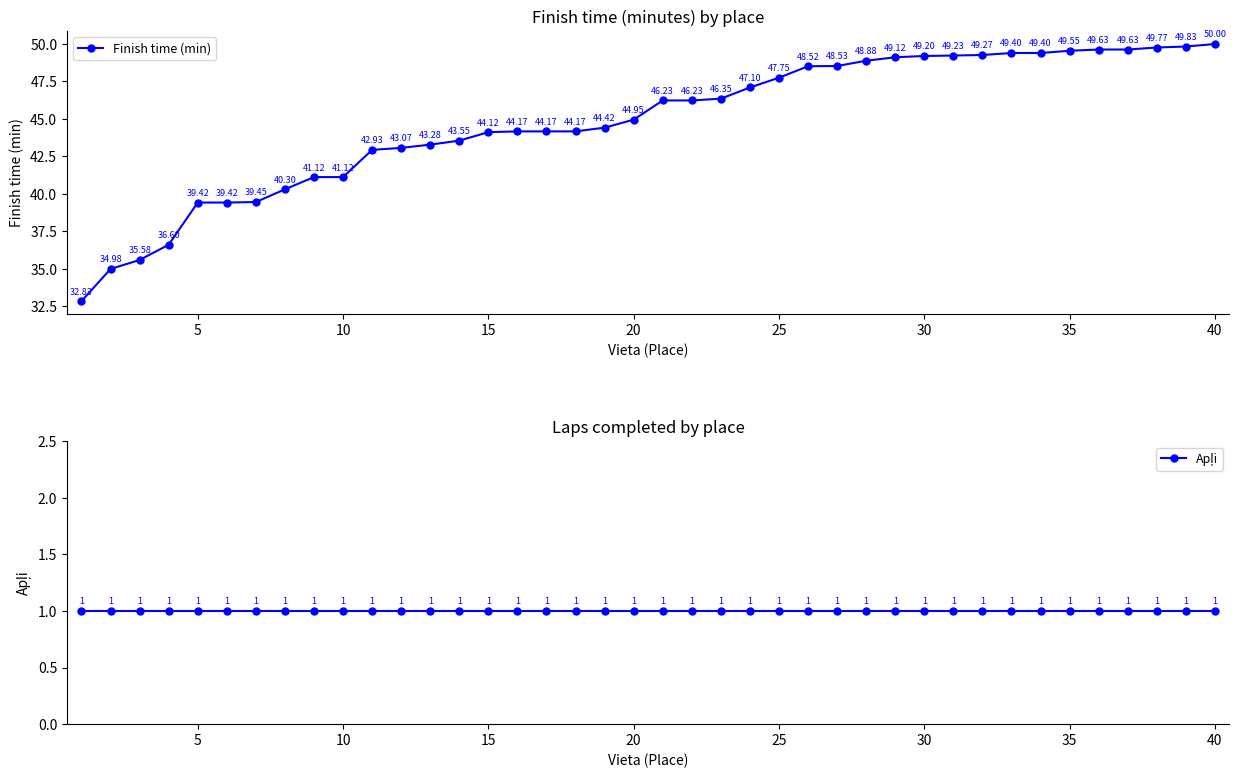

What is the value of the Apļi point at the 4th from the left?

1.0